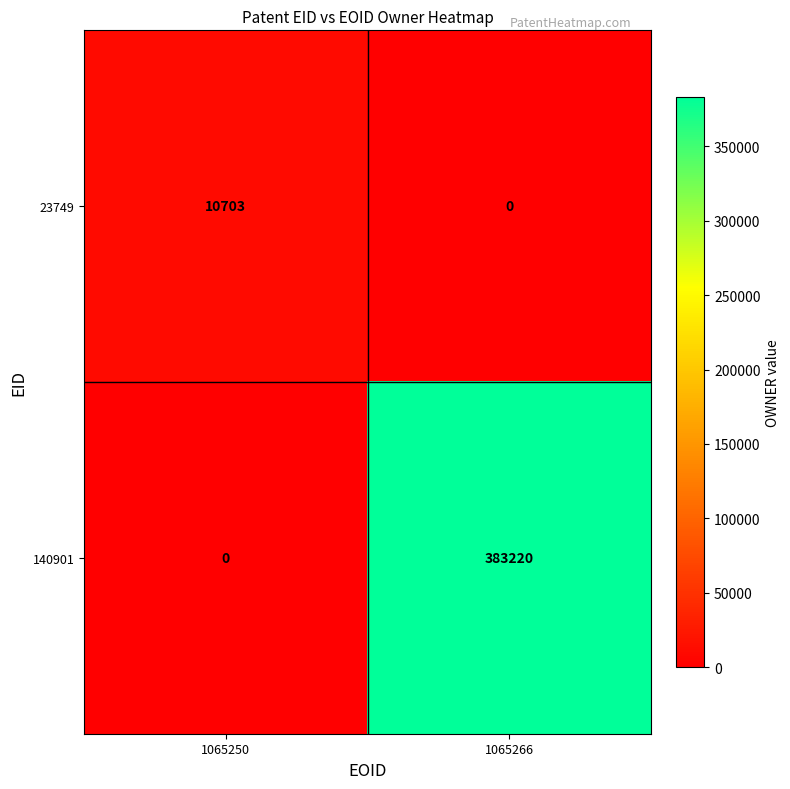

How many data points in 140901 are less than 383220?

1